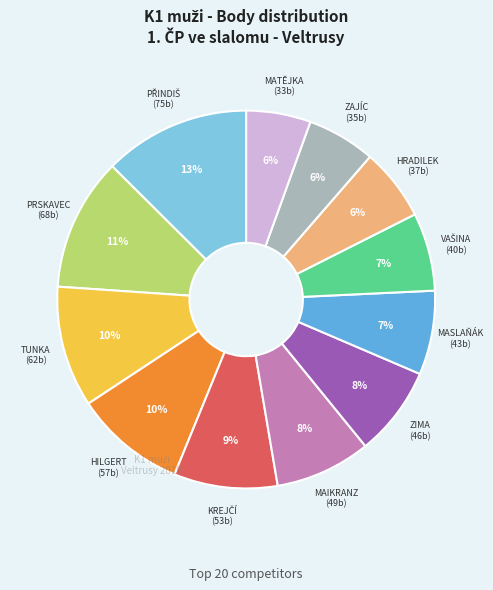

To the nearest percent, what is the difference between the largest and smallest slice percentages?

7%